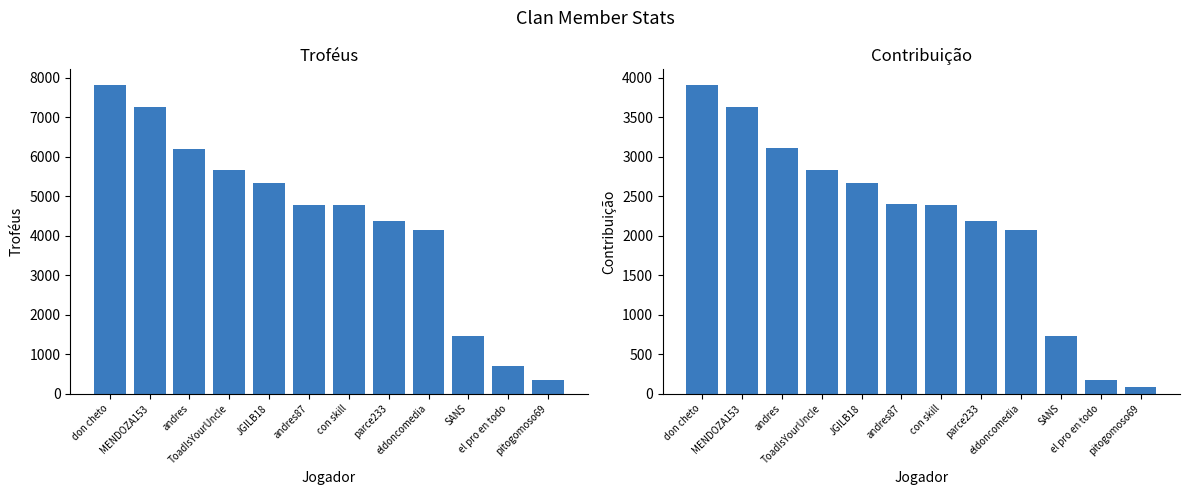

At how many categories does at least one series exceed 4749?

7